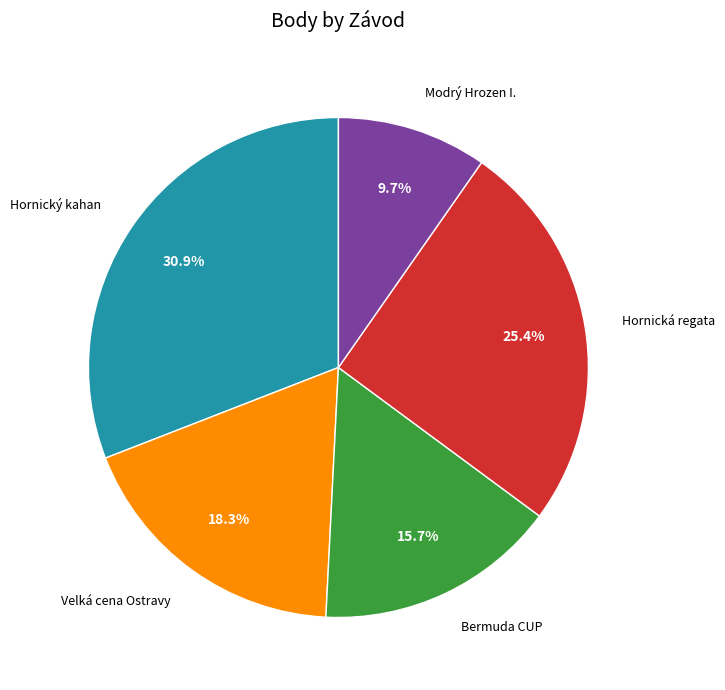

Which category has the biggest portion of the pie?

Hornický kahan